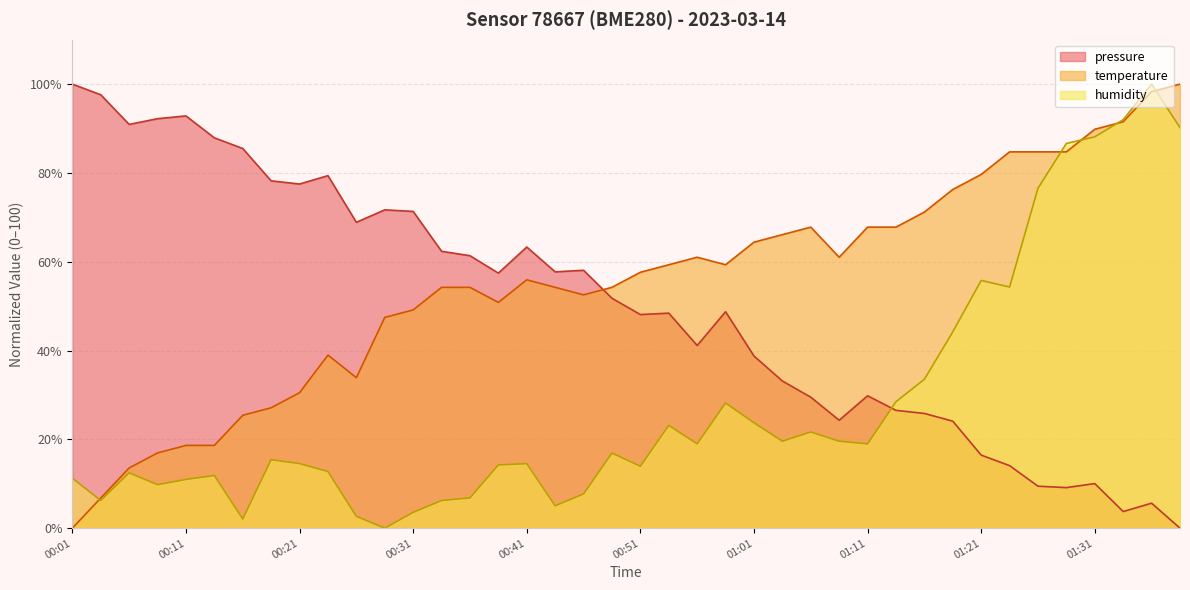

Is the value of pressure at 01:36 greater than the value of humidity at 00:33?

No